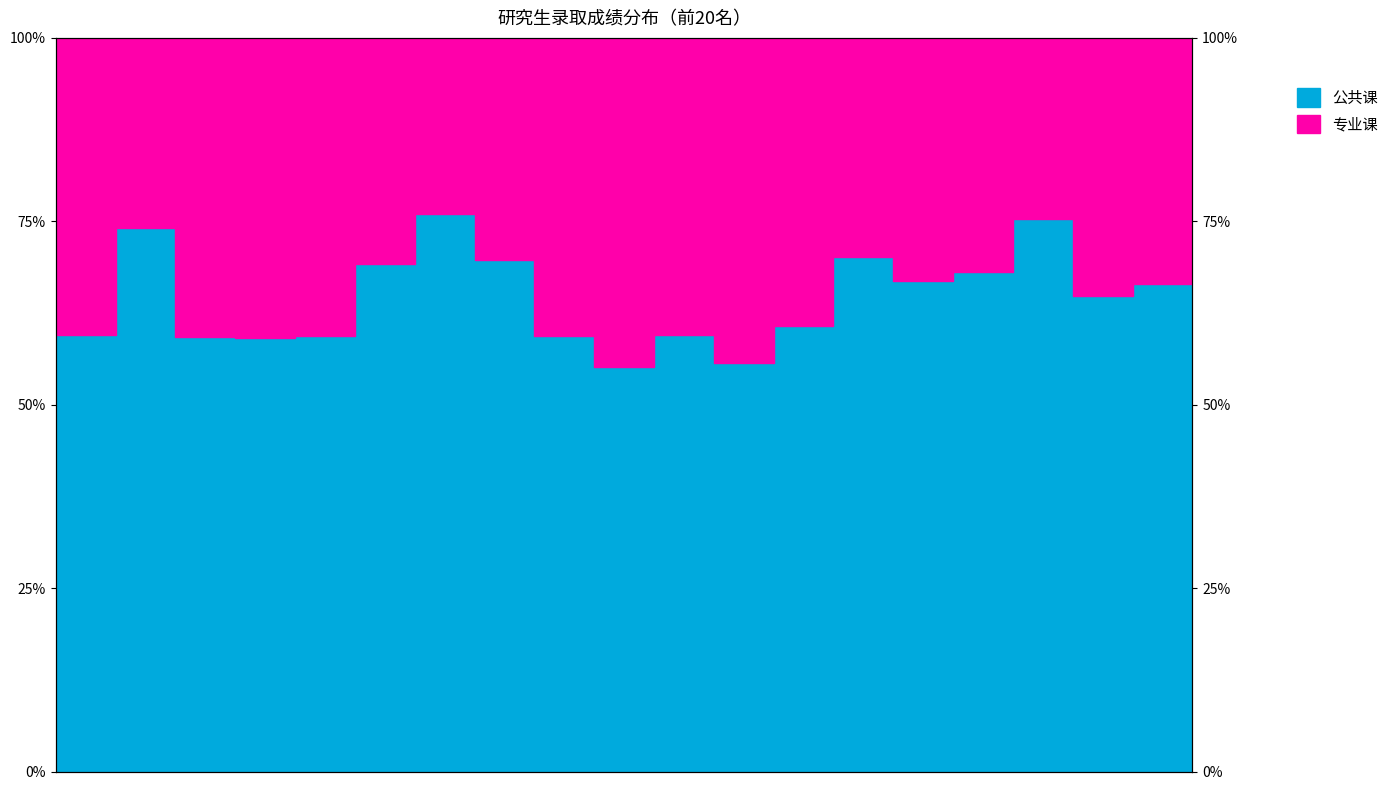

What is the value of the 10th point from the left?

55.1